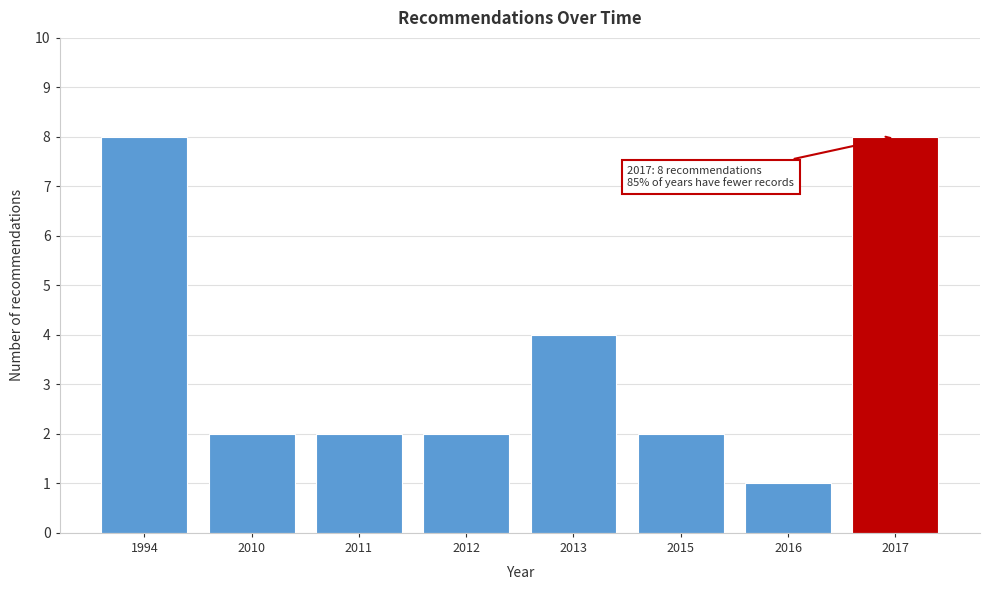

Reading left to right, transcribe all the data shown in this chart.

1994=8	2010=2	2011=2	2012=2	2013=4	2015=2	2016=1	2017=8